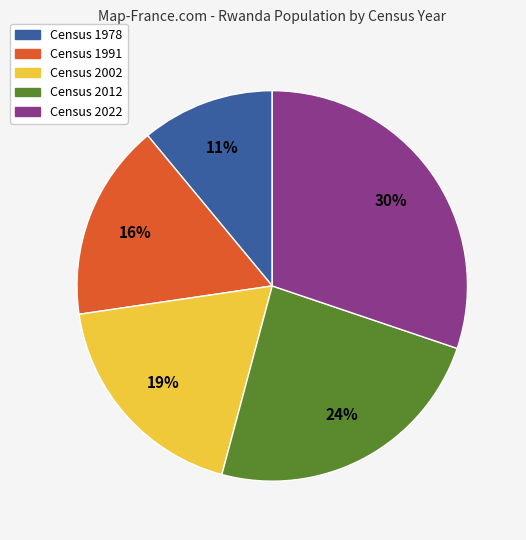

Does any single category account for the majority?

No